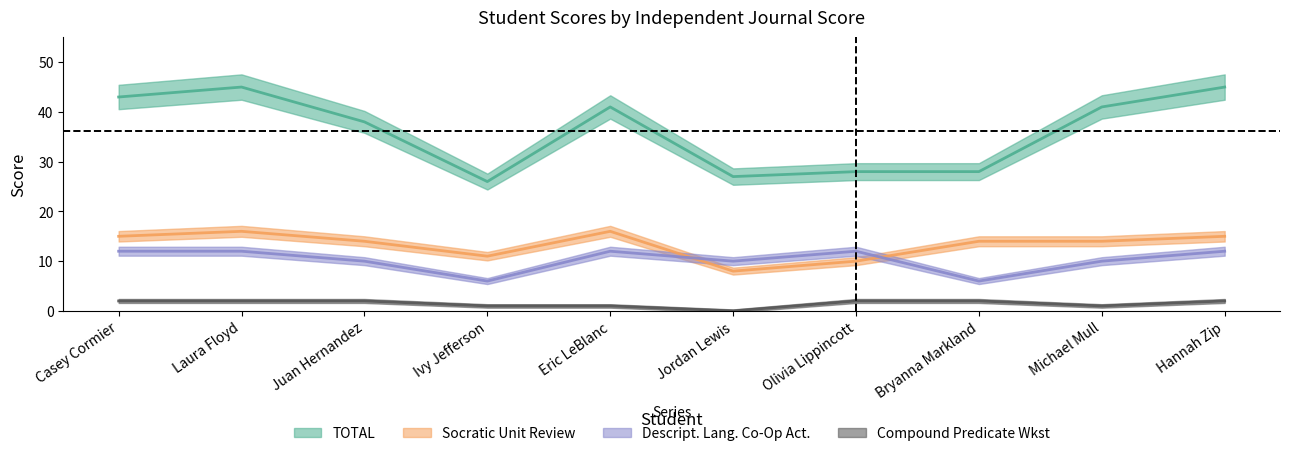

Rank the categories by TOTAL value from lowest to highest.

Ivy Jefferson, Jordan Lewis, Olivia Lippincott, Bryanna Markland, Juan Hernandez, Eric LeBlanc, Michael Mull, Casey Cormier, Laura Floyd, Hannah Zip